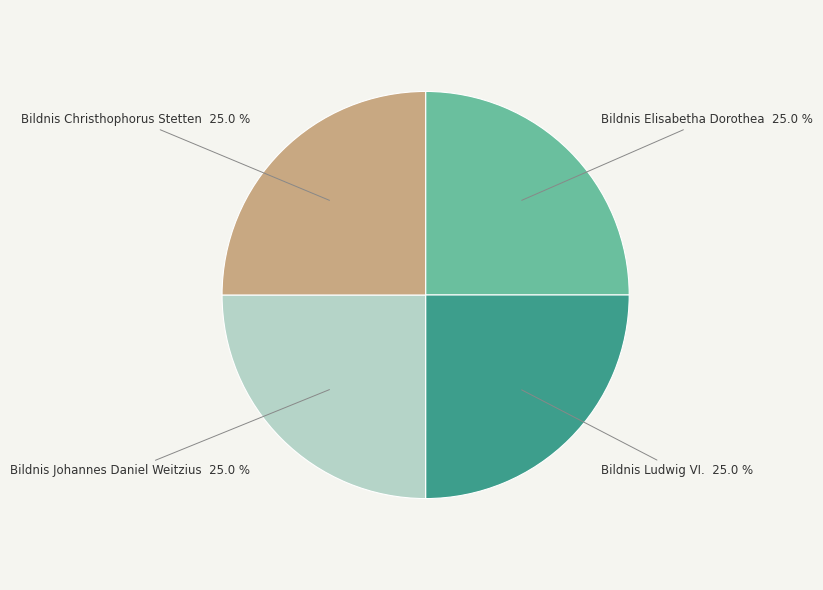

To the nearest percent, what portion does Bildnis Johannes Daniel Weitzius represent?

25%